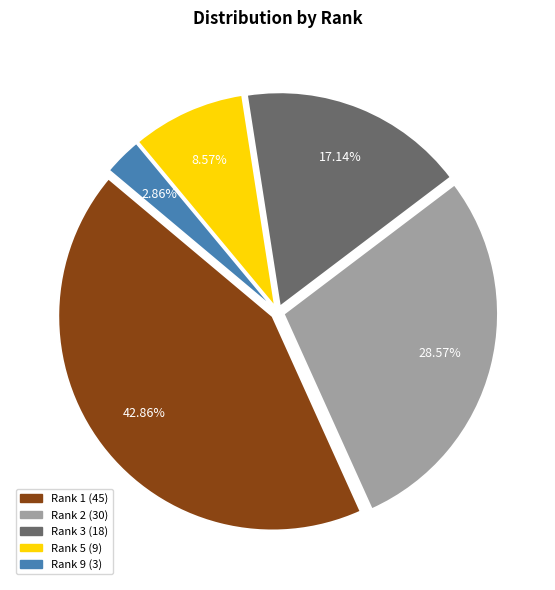

How many segments does this pie chart have?

5